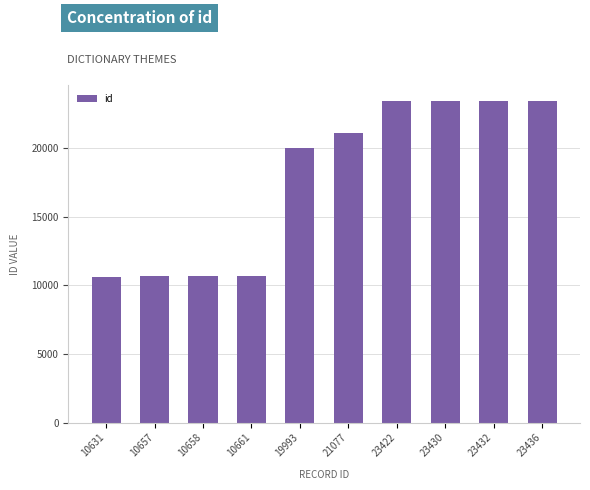

How many distinct data groups are displayed?

1